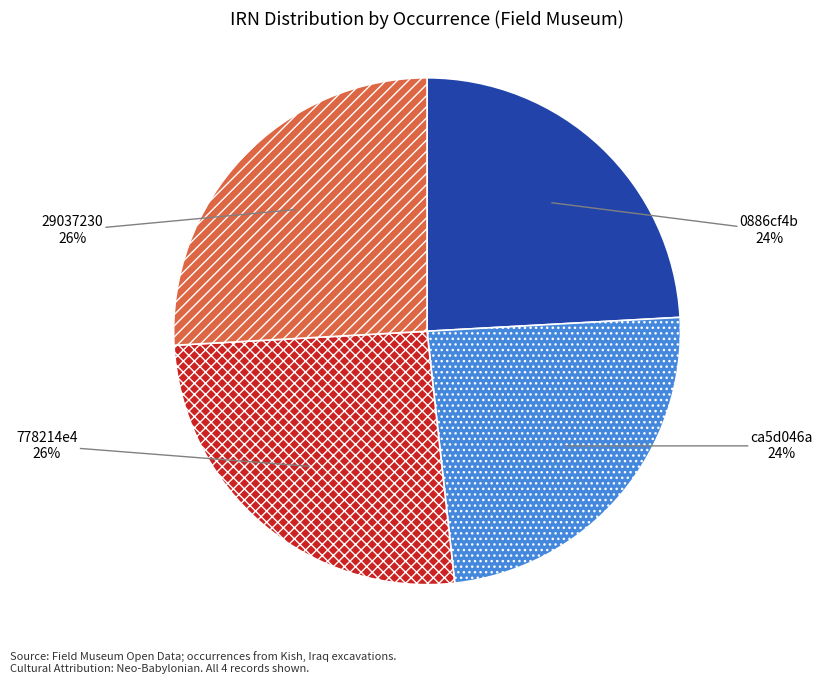

Combined, do 29037230 and 778214e4 account for over 50%?

Yes